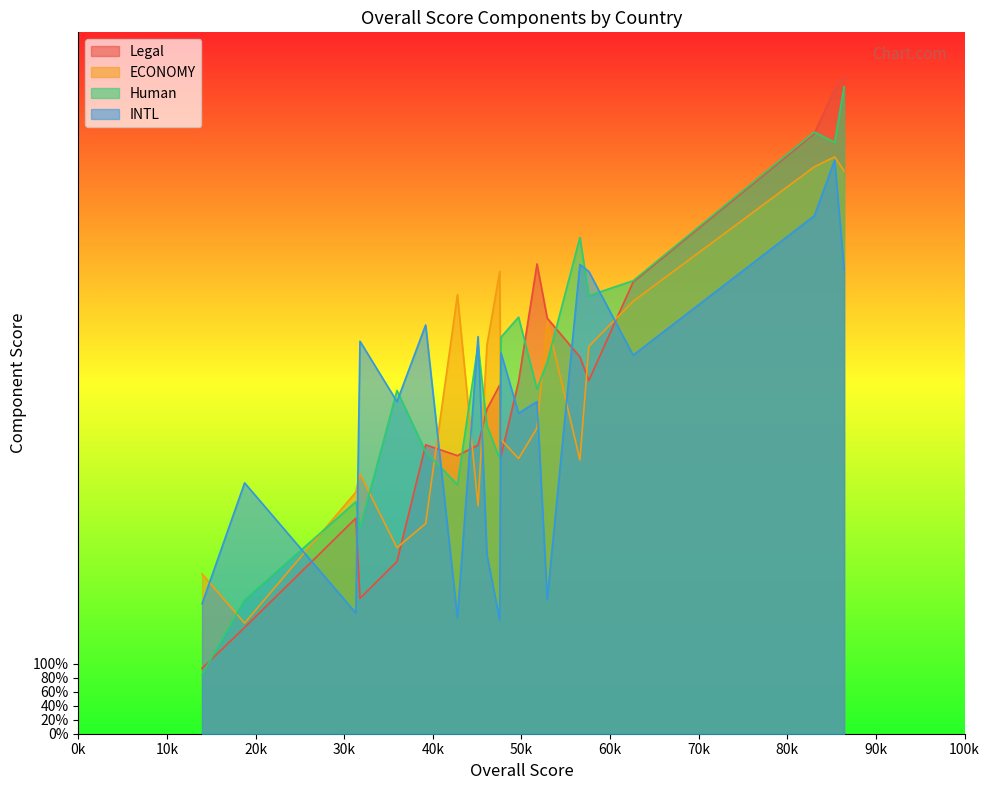

True or false: Human and INTL cross at least once.

True